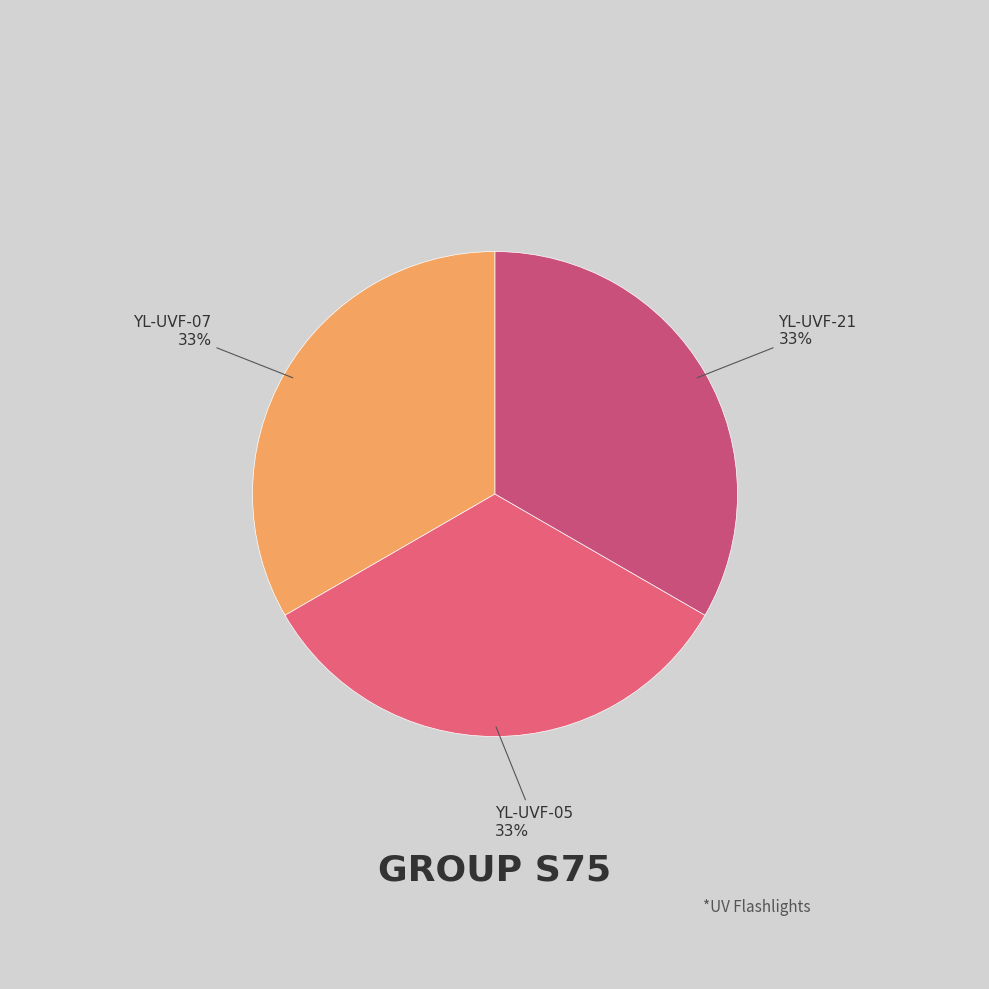

To the nearest percent, what percentage of the pie is YL-UVF-21?

33%